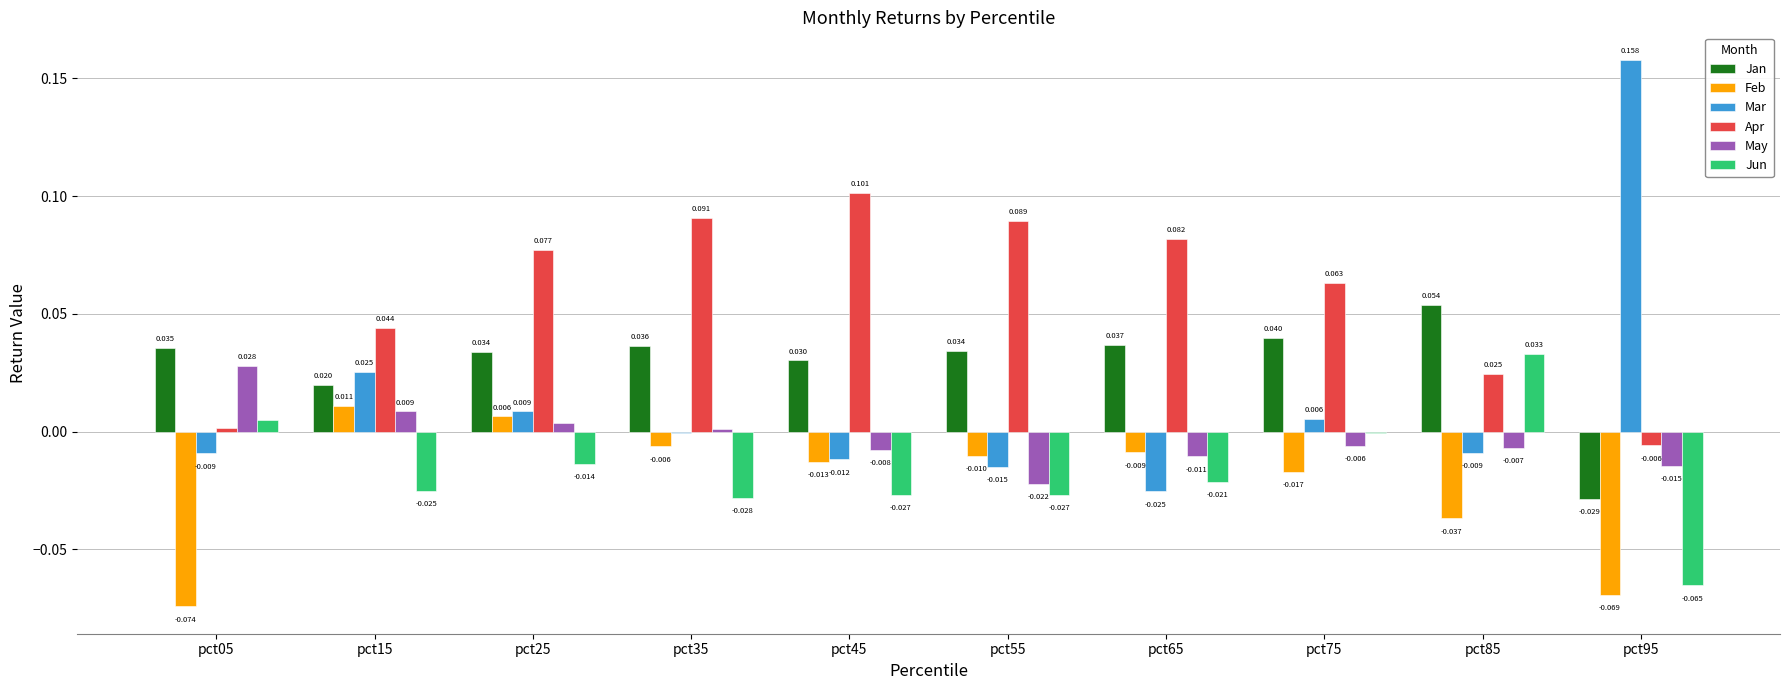

How many series are shown in this chart?

6